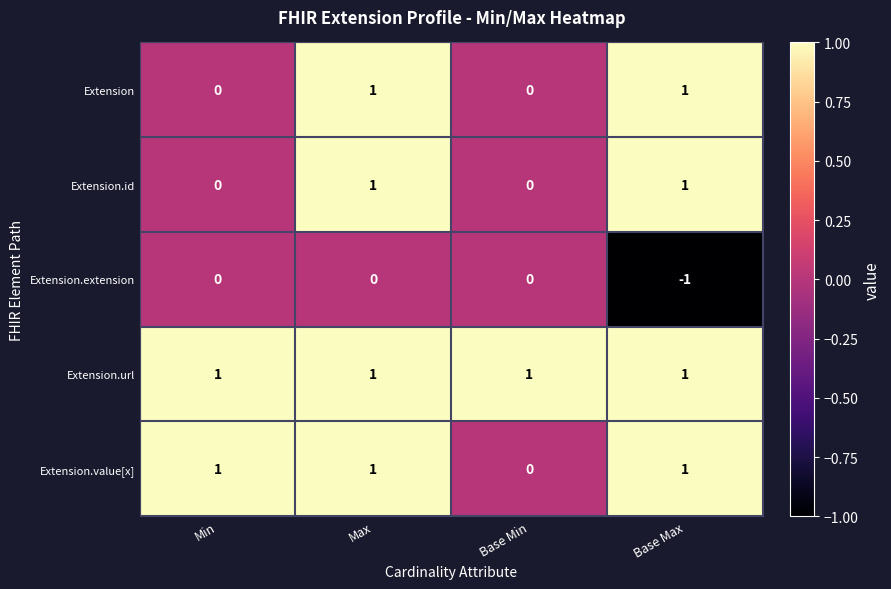

Count the Extension values in the range 0 to 1.

4